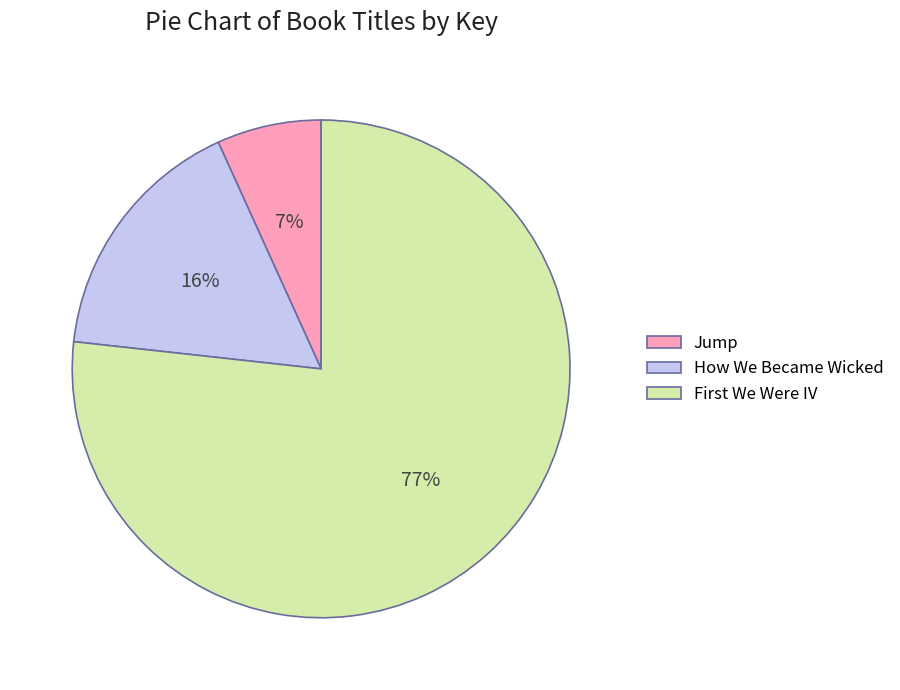

Which category has the smallest portion of the pie?

Jump